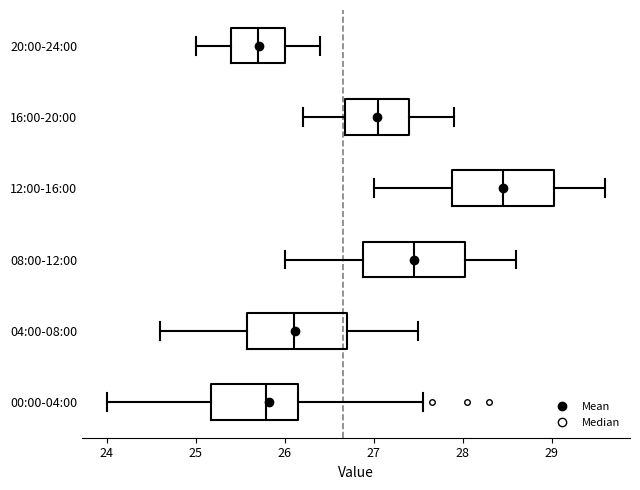

Where is the left edge of the box for 20:00-24:00 on the x-axis? The values are not printed on the chart, so give them approximately, as read against the axis.

25.4